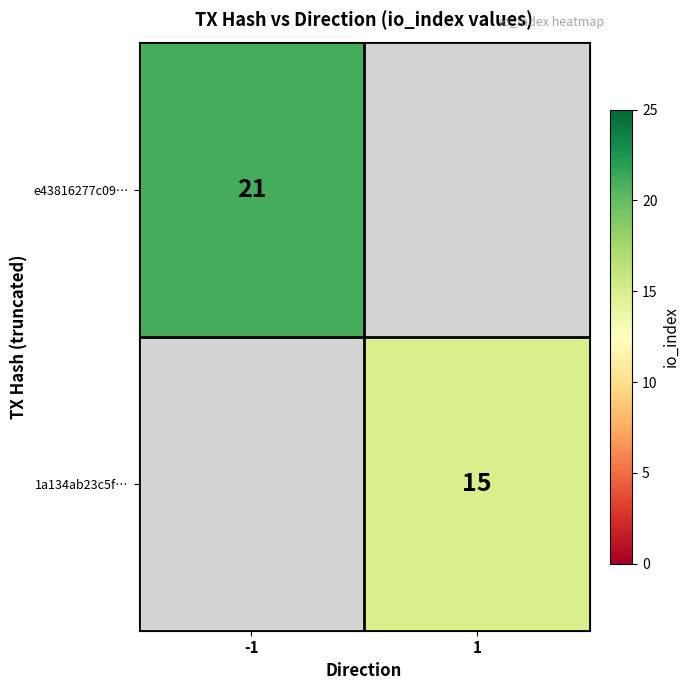

Is the value of e43816277c09… at -1 greater than the value of 1a134ab23c5f… at 1?

Yes